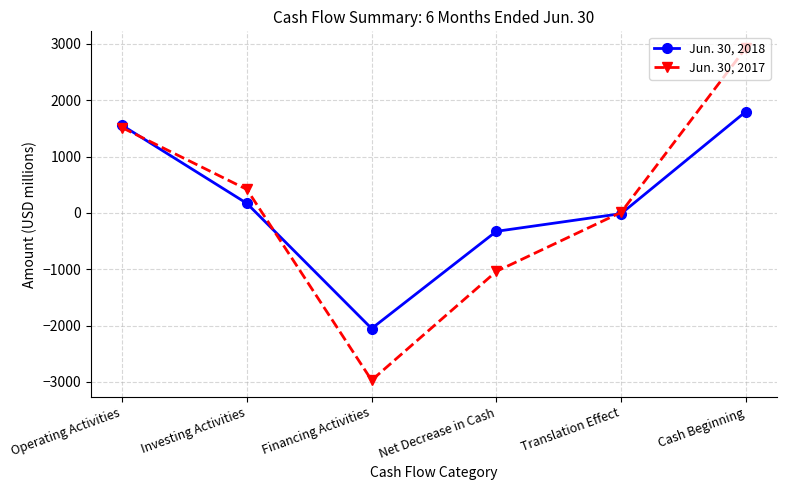

What are all the series names shown in the legend?

Jun. 30, 2018, Jun. 30, 2017